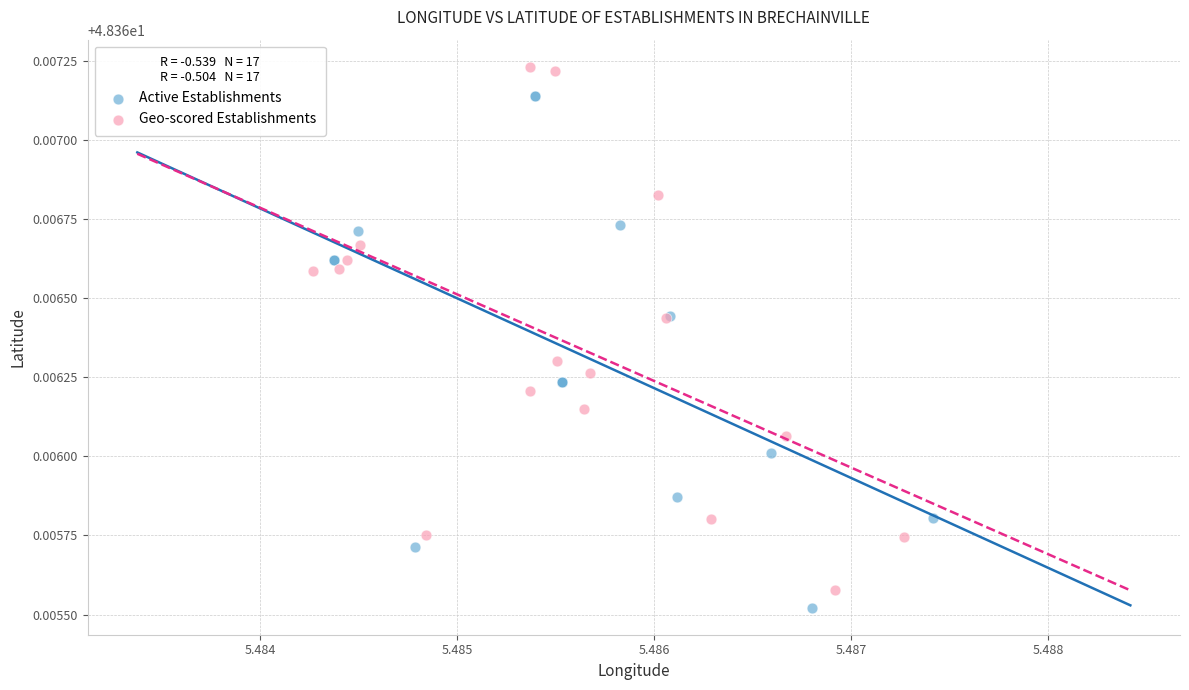

Which series contains the lowest Y value?

Active Establishments